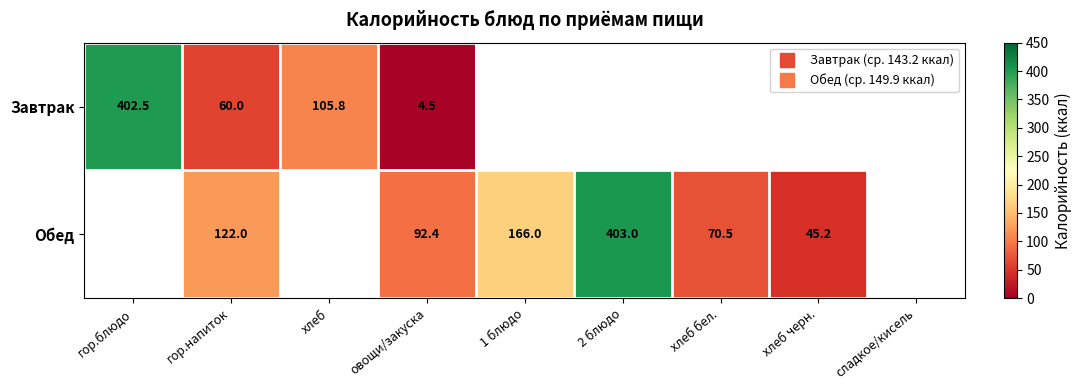

At which label is Завтрак closest to 203?

хлеб